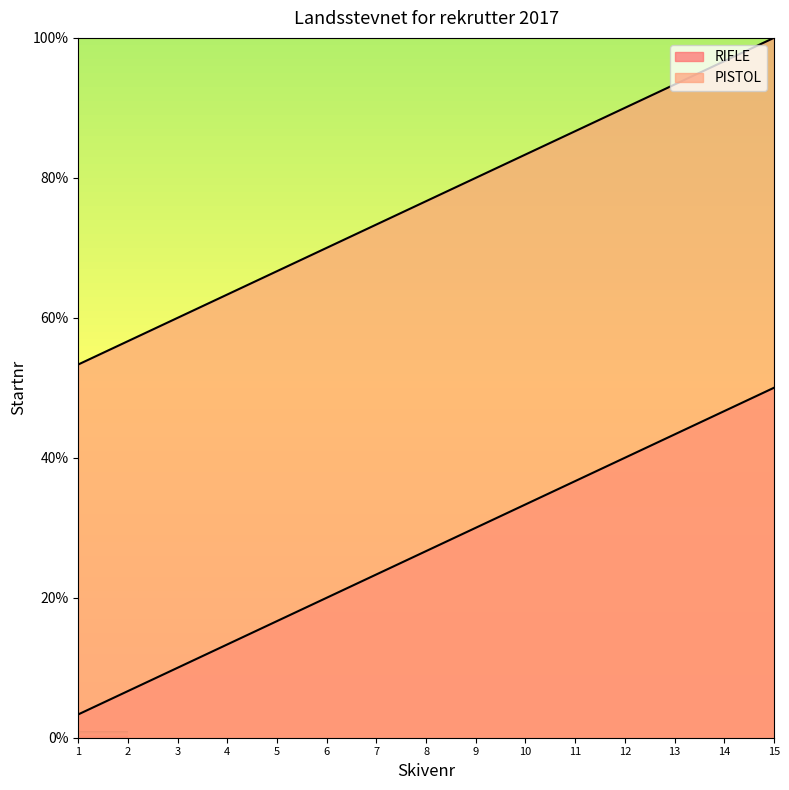

True or false: PISTOL and RIFLE cross at least once.

False